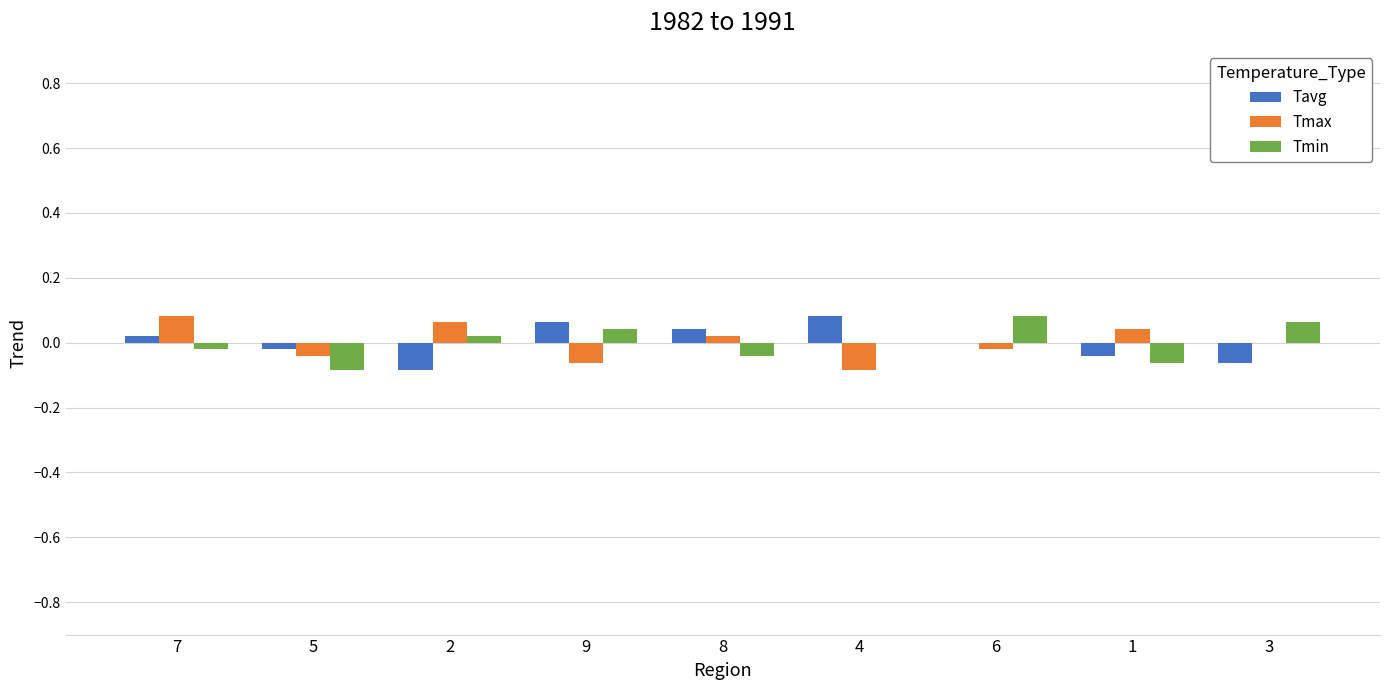

Where is Tmax nearest to the value 0?

3